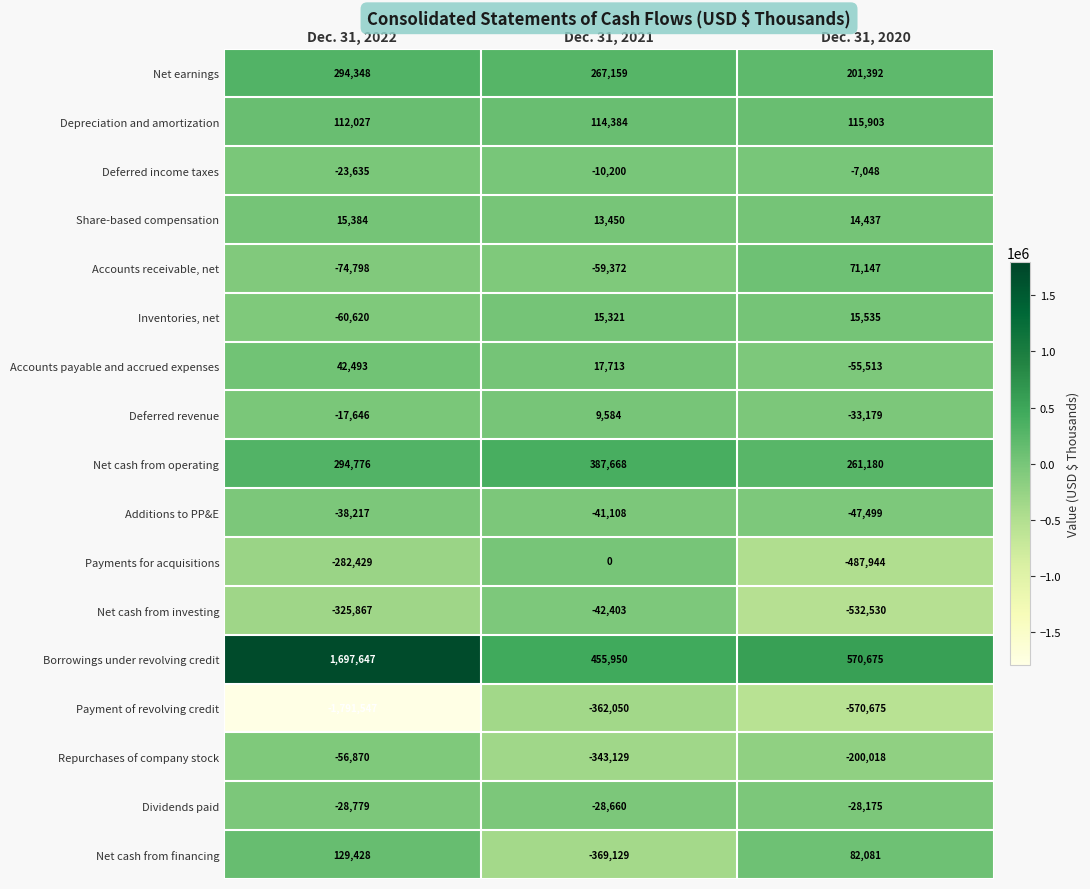

Count the number of categories in the chart.

3